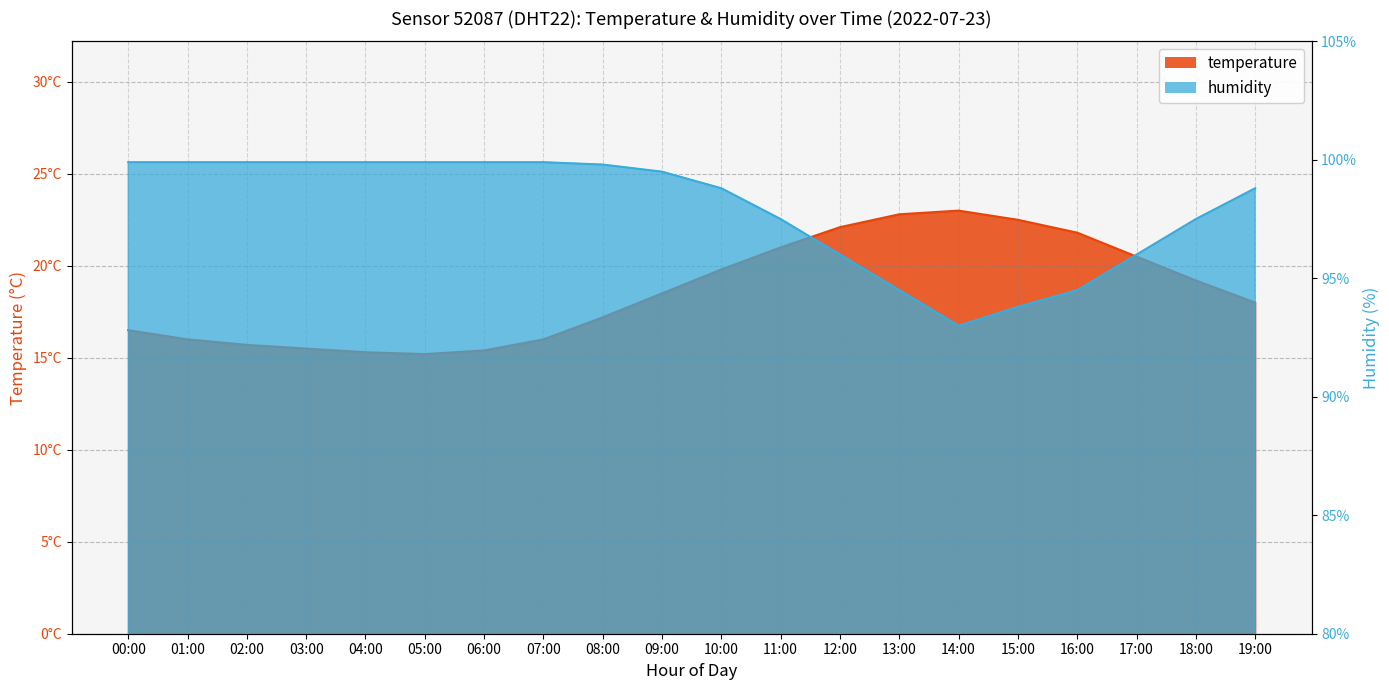

How many values in the temperature series are below 18?

9